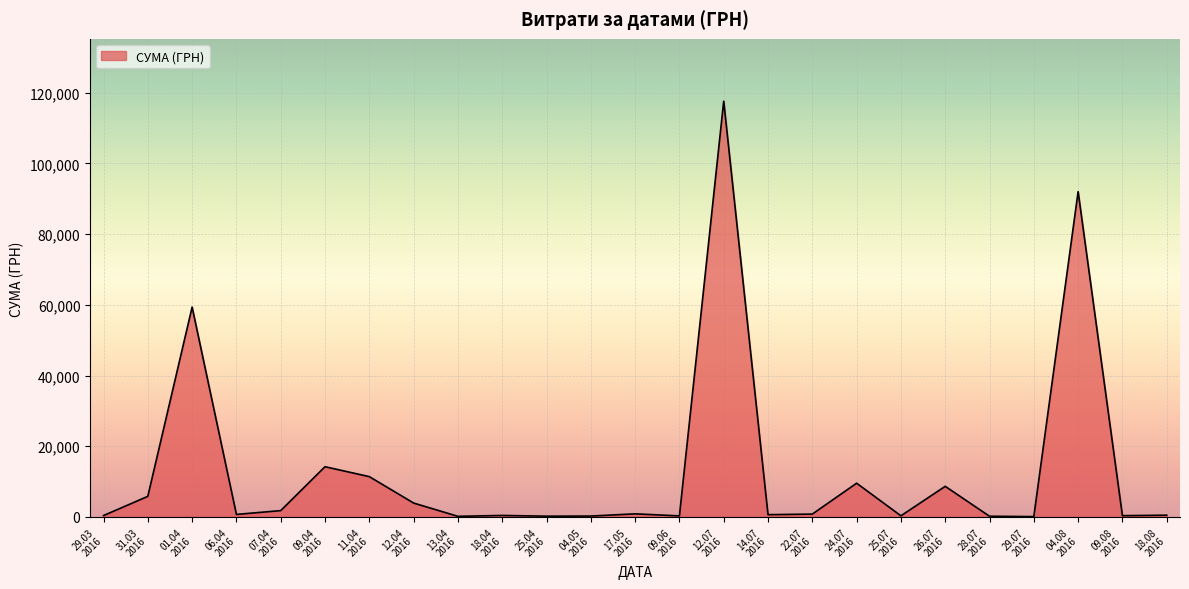

What is the difference between the maximum and minimum values?

117471.0